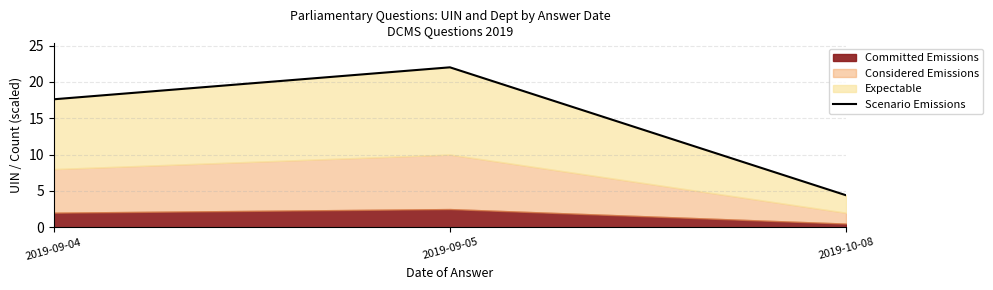

Which category has the lowest value across all series?

2019-10-08